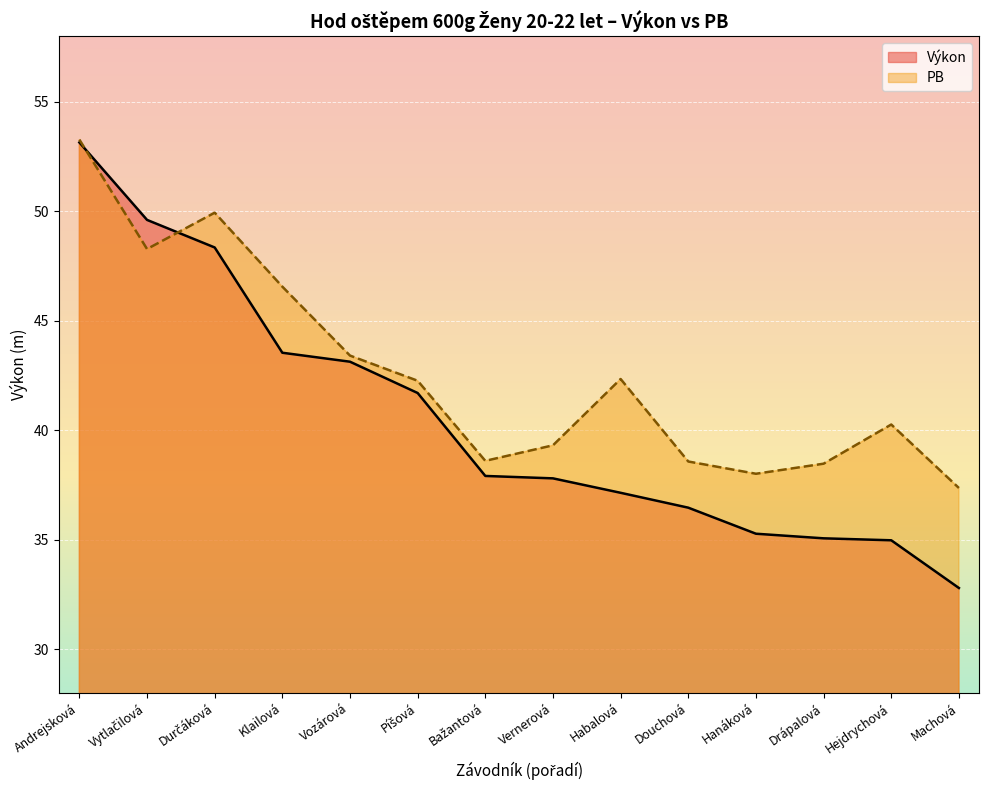

Where is the first local minimum for PB?

Vytlačilová